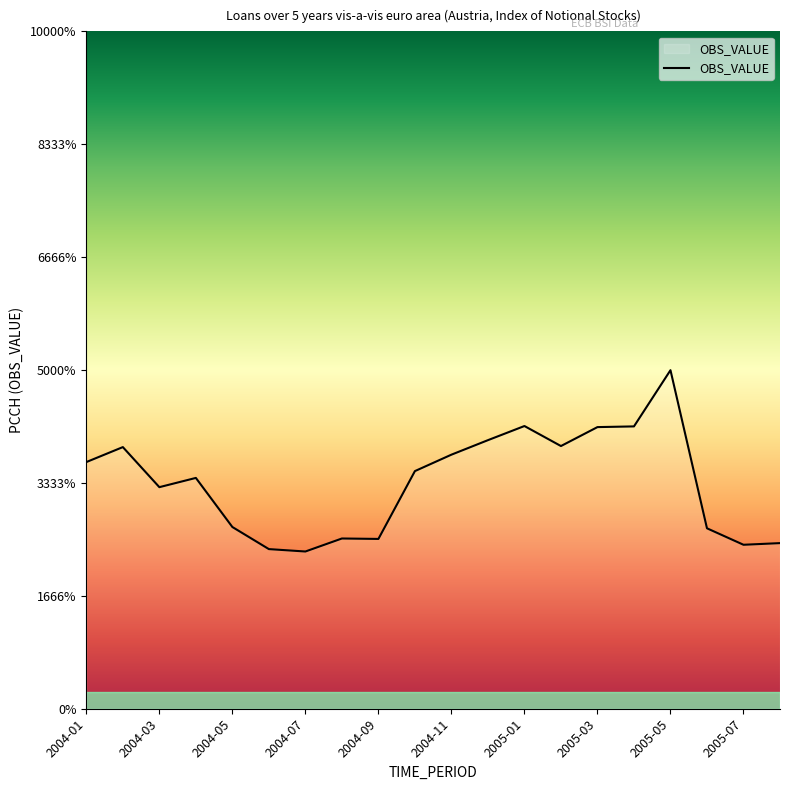

Rank the categories by value from highest to lowest.

2005-05, 2005-01, 2005-04, 2005-03, 2004-12, 2005-02, 2004-02, 2004-11, 2004-01, 2004-10, 2004-04, 2004-03, 2004-05, 2005-06, 2004-08, 2004-09, 2005-08, 2005-07, 2004-06, 2004-07